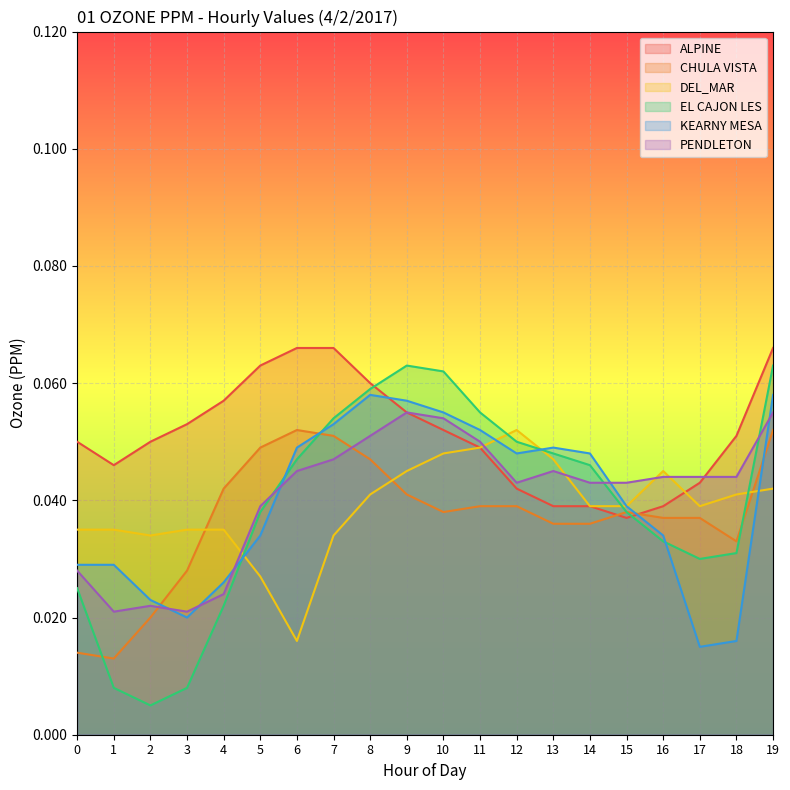

True or false: DEL_MAR has more than 2 interior local peaks.

False